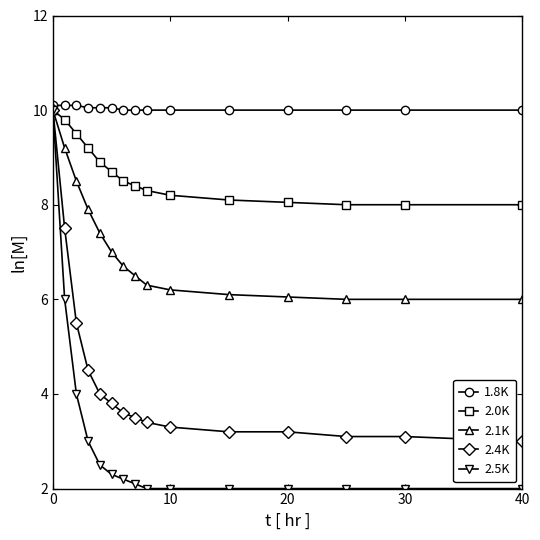

Rank the series by their average value, from lowest to highest.

2.5K, 2.4K, 2.1K, 2.0K, 1.8K